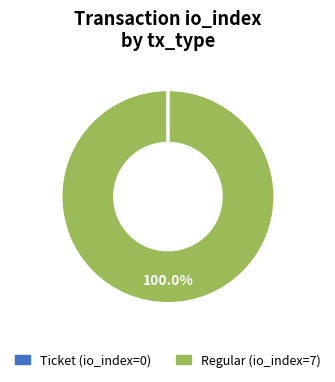

Is there any slice that represents more than half of the pie?

Yes